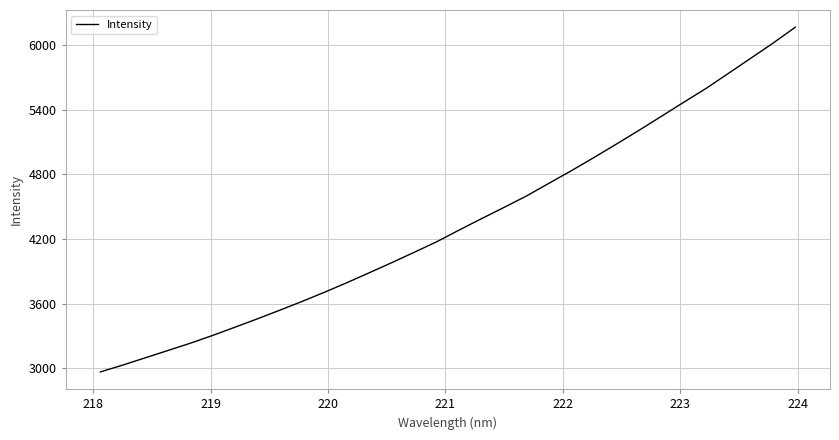

What is the average value?

4349.5